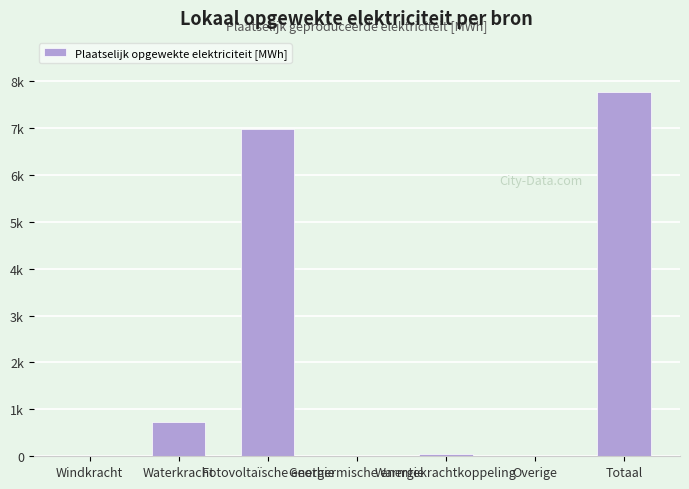

The chart shows a value of 1211.0 at Waterkracht. True or false?

False